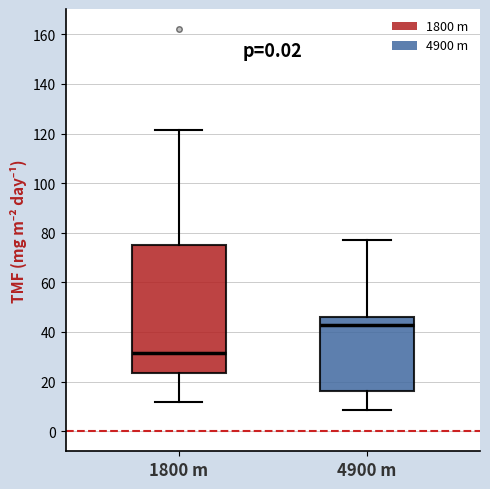

Comparing the boxes themselves (not the whiskers), which one is the tallest?

1800 m